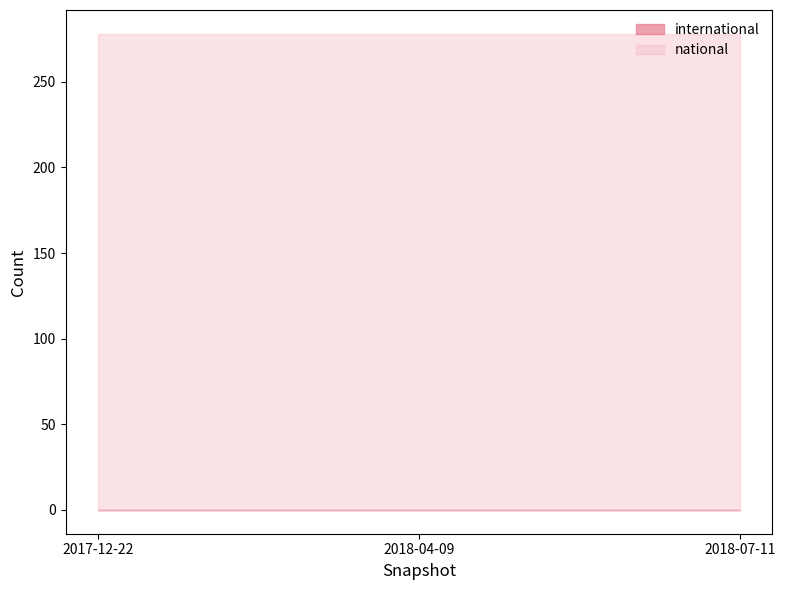

Which series has the largest range (max minus min)?

national